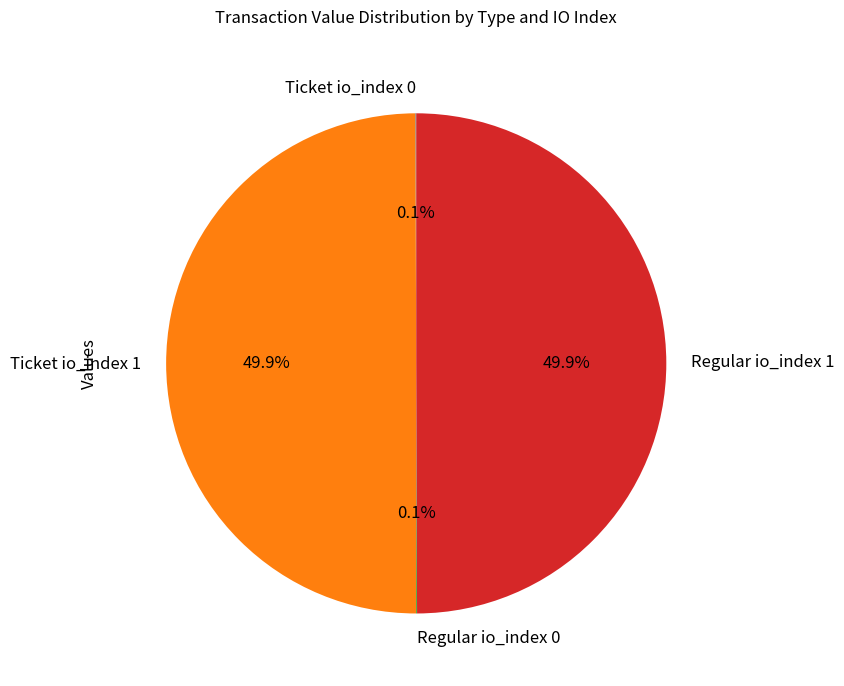

How much of the chart is everything except Ticket io_index 1?

50.1%